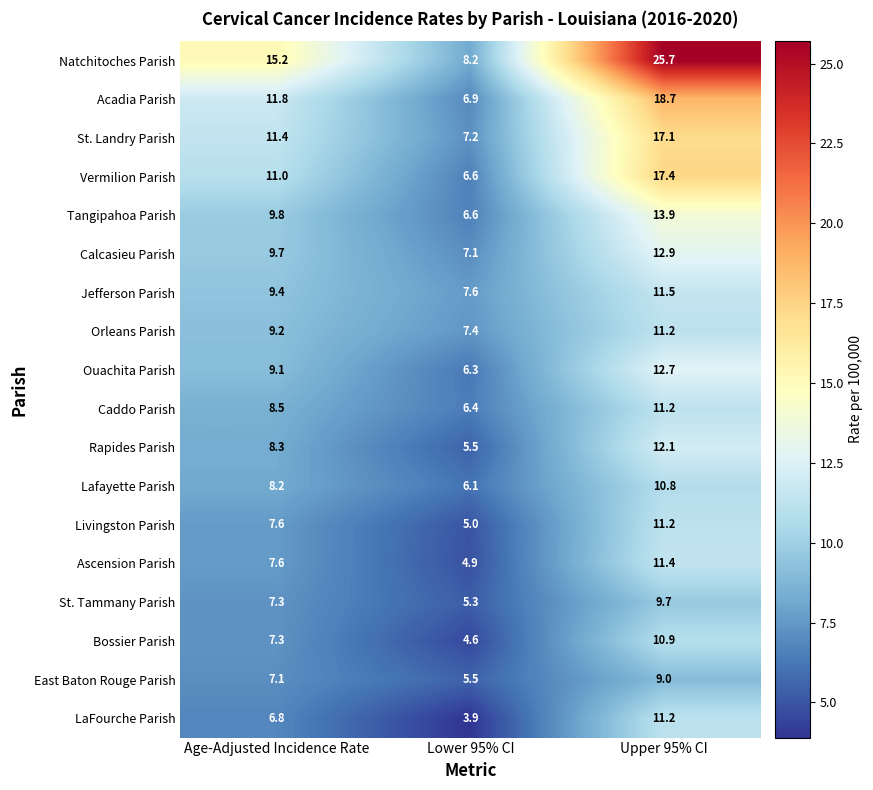

Is it true that Livingston Parish equals 7.6 at Age-Adjusted Incidence Rate?

True